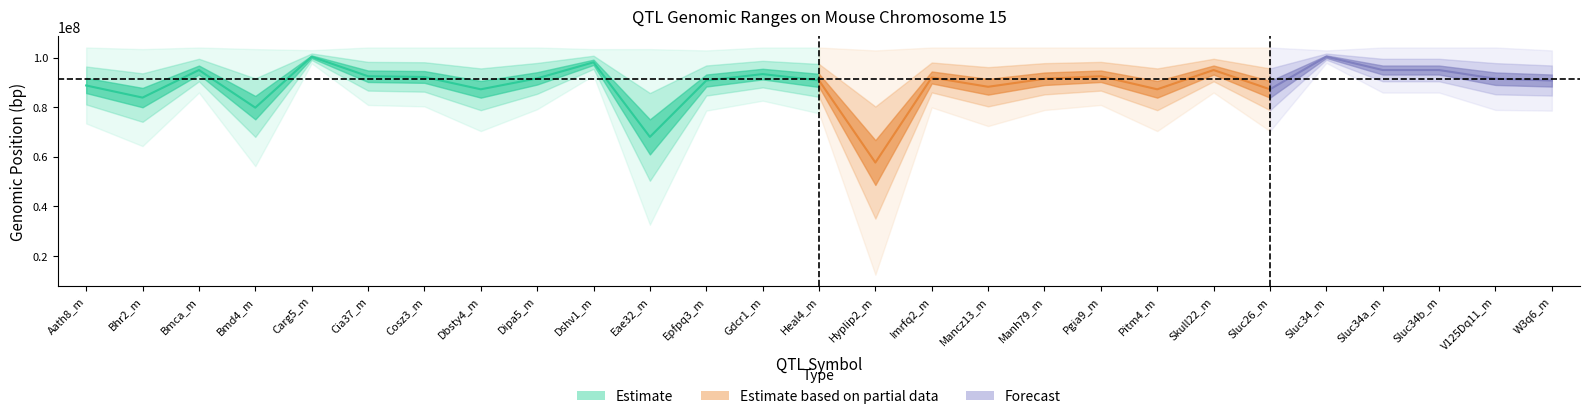

Is it true that stop equals 50815819 at 11?

False